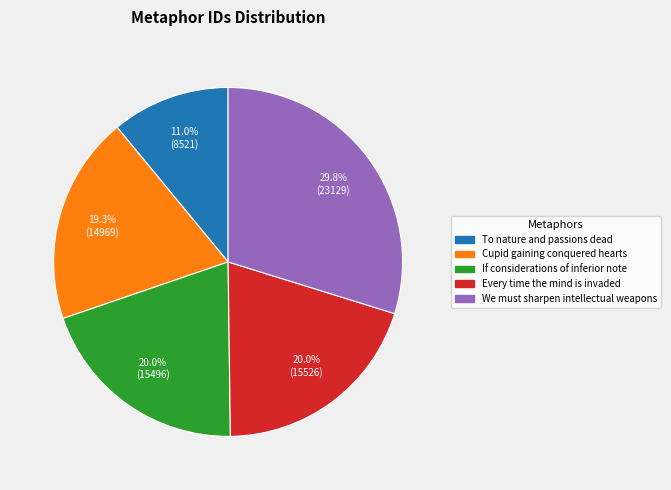

Is there a majority slice in this chart?

No